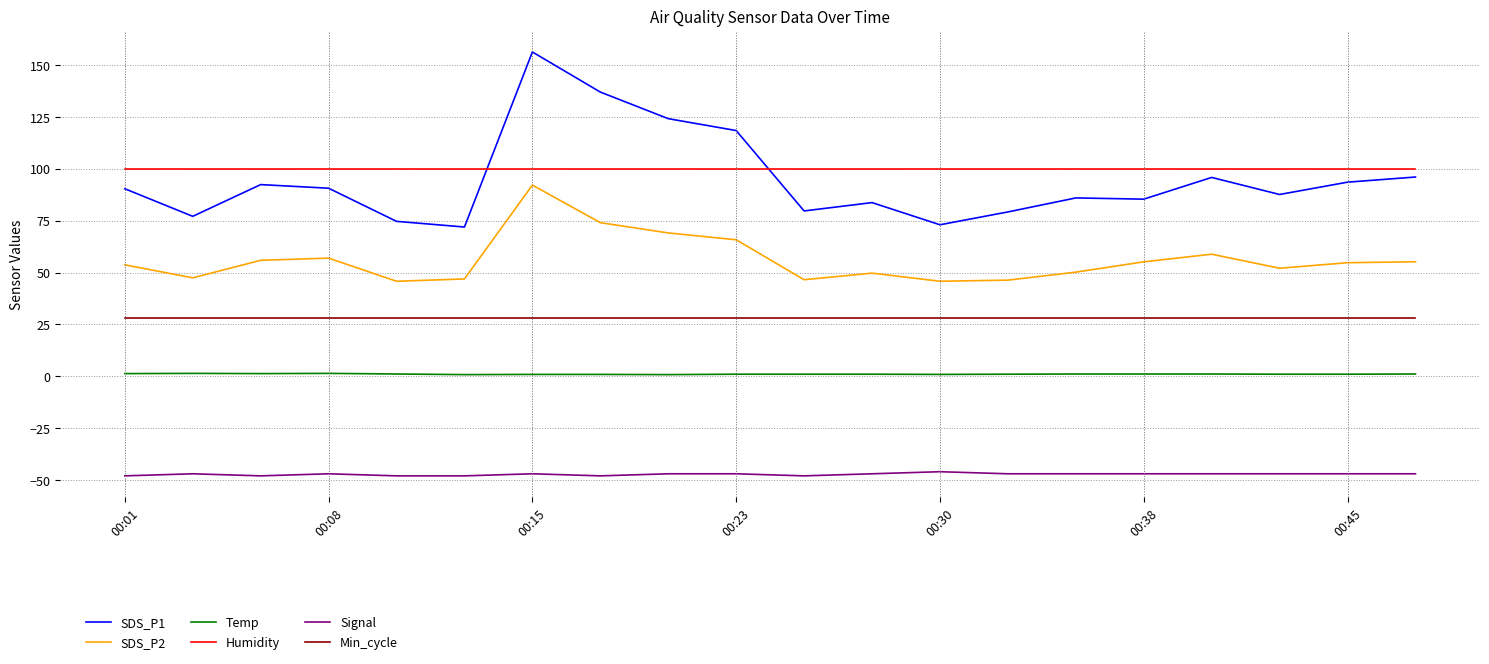

What is the difference between the maximum and minimum values in the SDS_P1 series?

84.4